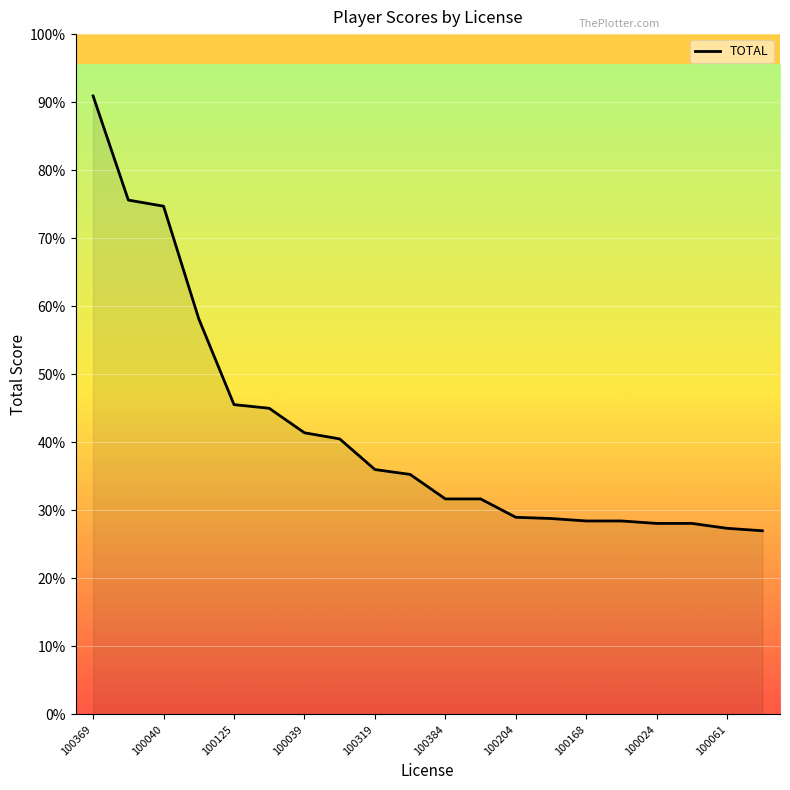

Rank the categories by value from lowest to highest.

100072, 100061, 100024, 100124, 100168, 100167, 100156, 100204, 100384, 100051, 100169, 100319, 100200, 100039, 100270, 100125, 100041, 100040, 100038, 100369